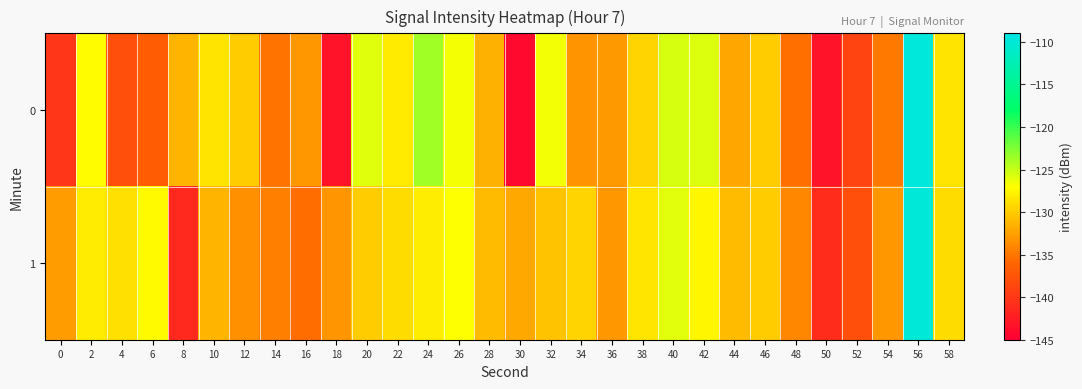

What is the smallest value displayed?

-144.1